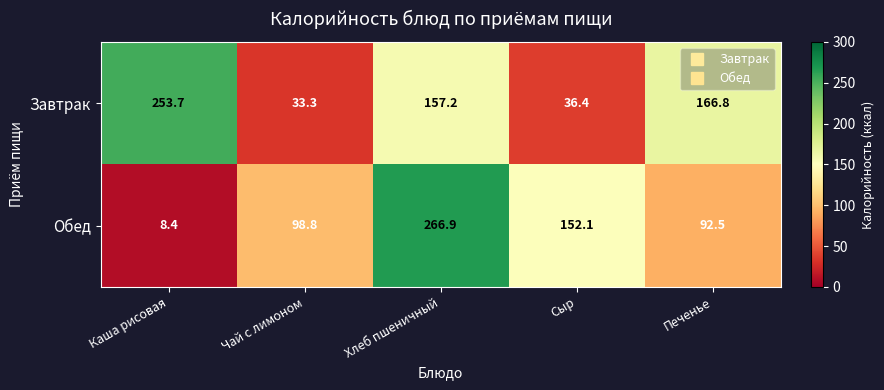

How many data points in Завтрак are less than 157?

2